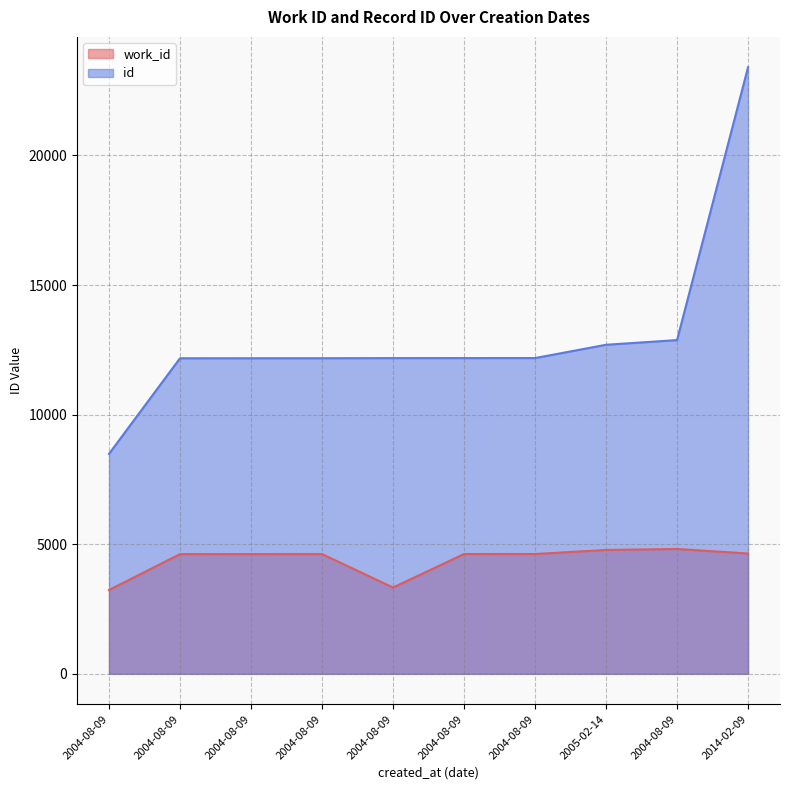

What is the difference between the maximum and second lowest values in the work_id series?

1487